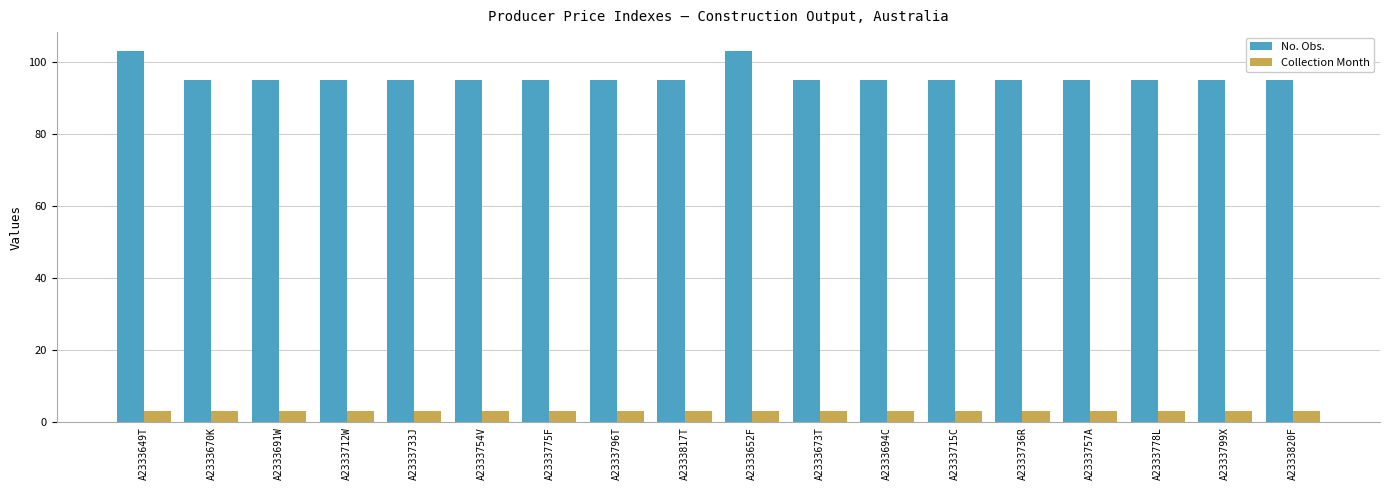

What position from the right is A2333715C?

6